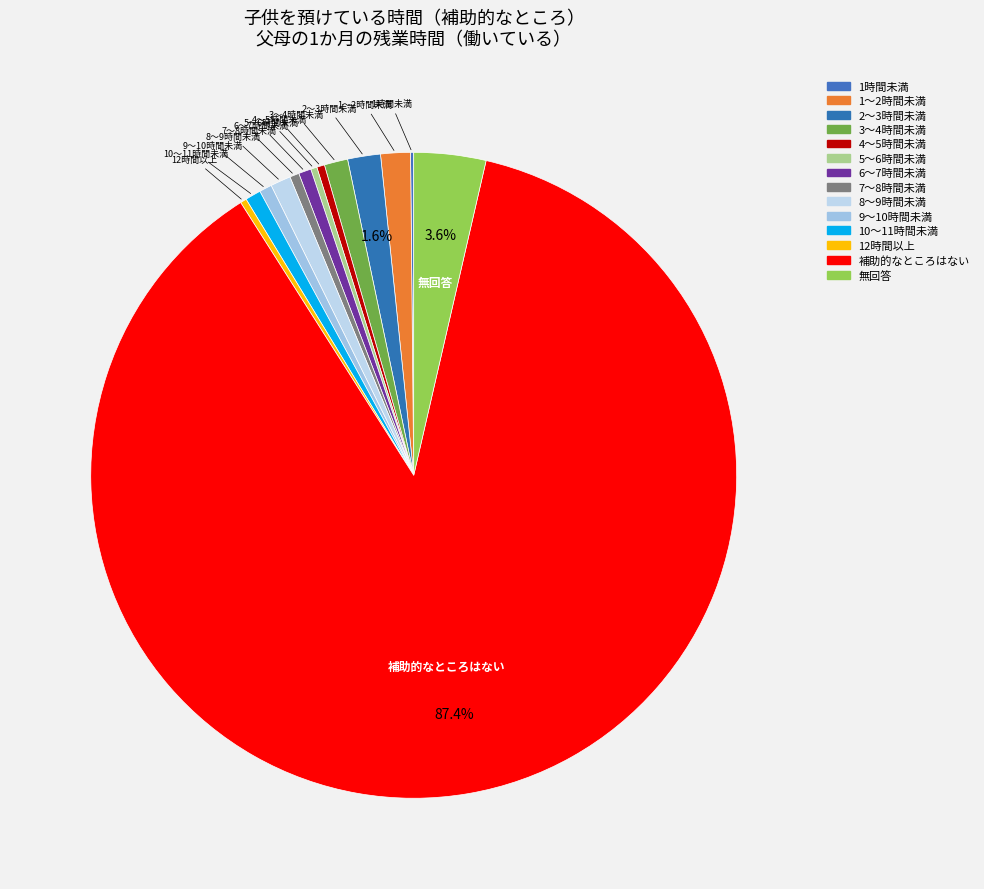

What portion of the pie excludes 2～3時間未満?

98.4%